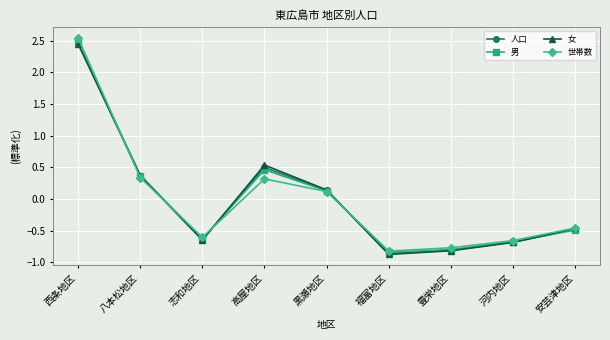

What value does the 女 series have at 八本松地区?

0.4